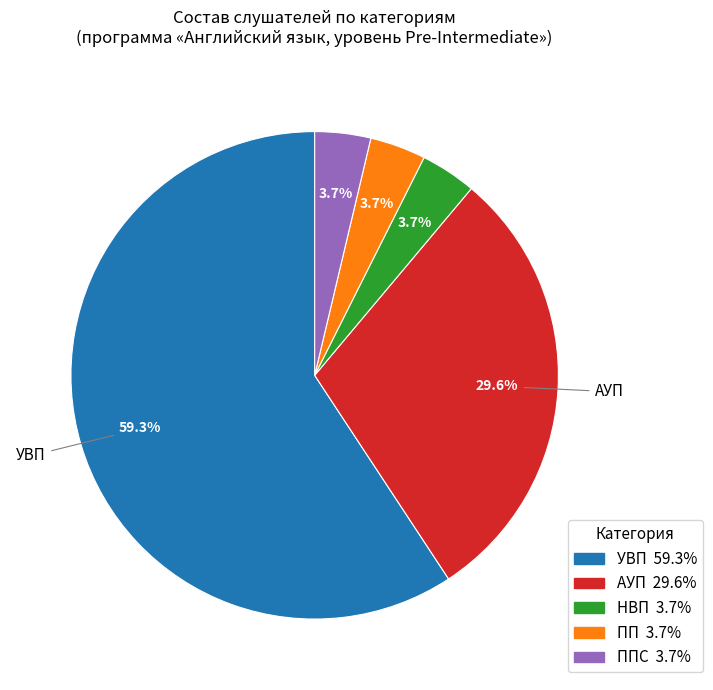

Is there any slice that represents more than half of the pie?

Yes